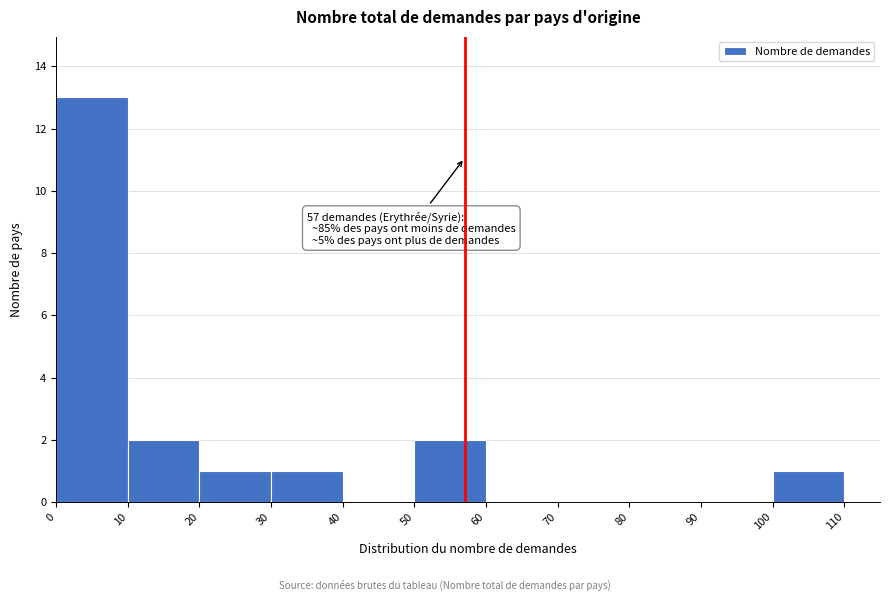

Over which range of the x-axis is the bar tallest?

0 to 10